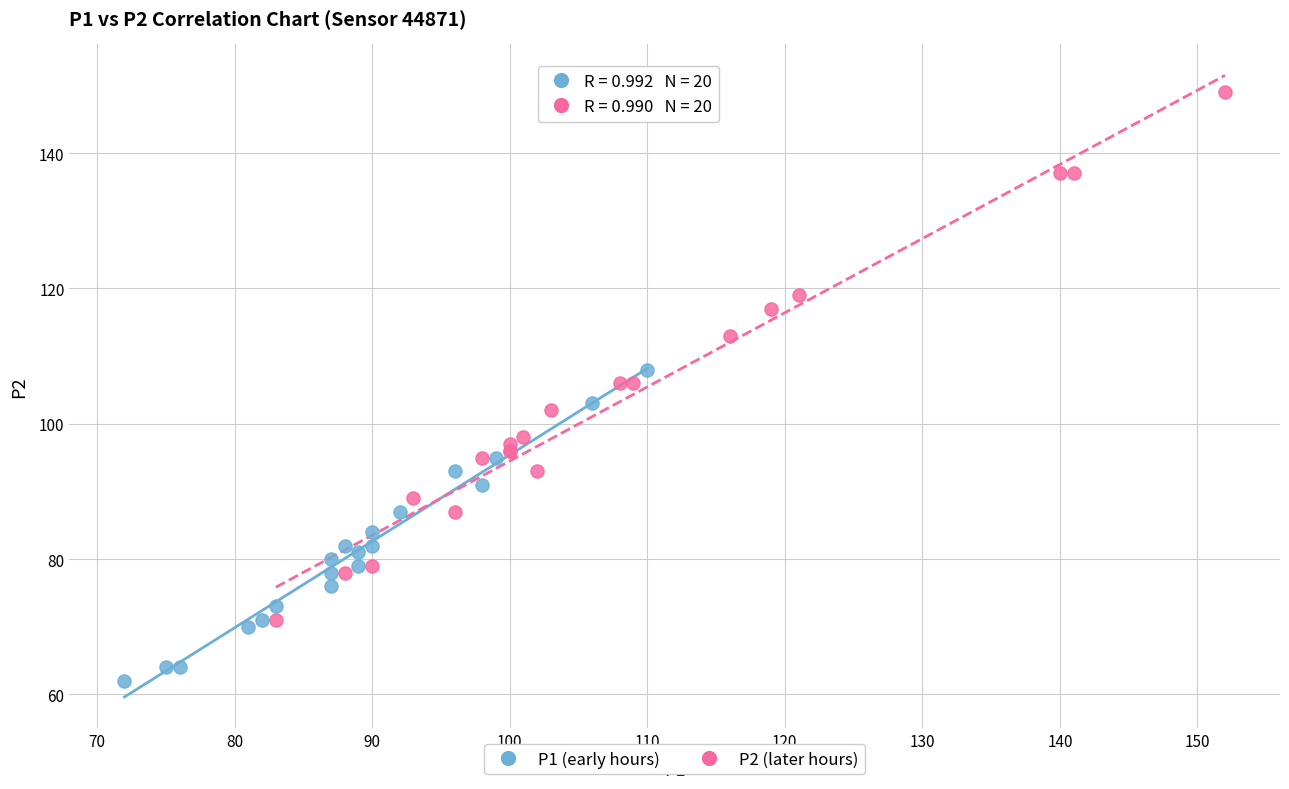

Which series contains the highest Y value?

P2 (later hours)